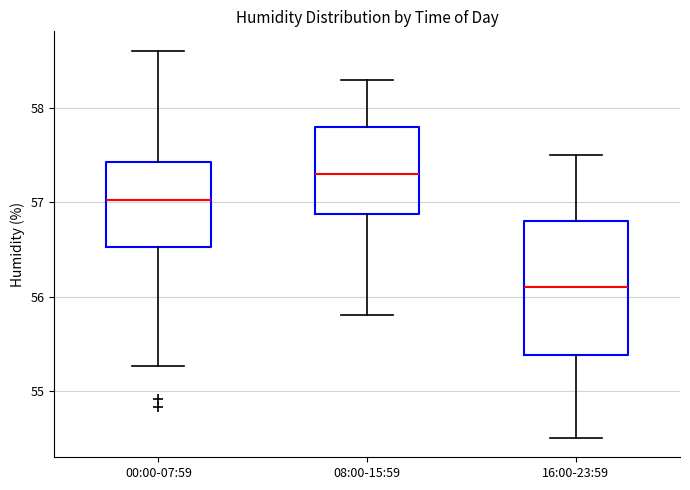

Reading left to right, transcribe this box plot: for each box, give where its median line is, the range the box spans, and where its two whiskers end, as read against the y-axis. The values are not printed on the chart, so give them approximately, as read against the axis.

00:00-07:59: median 57.0, box 56.5 to 57.4, whiskers 55.3 to 58.6
08:00-15:59: median 57.3, box 56.9 to 57.8, whiskers 55.8 to 58.3
16:00-23:59: median 56.1, box 55.4 to 56.8, whiskers 54.5 to 57.5